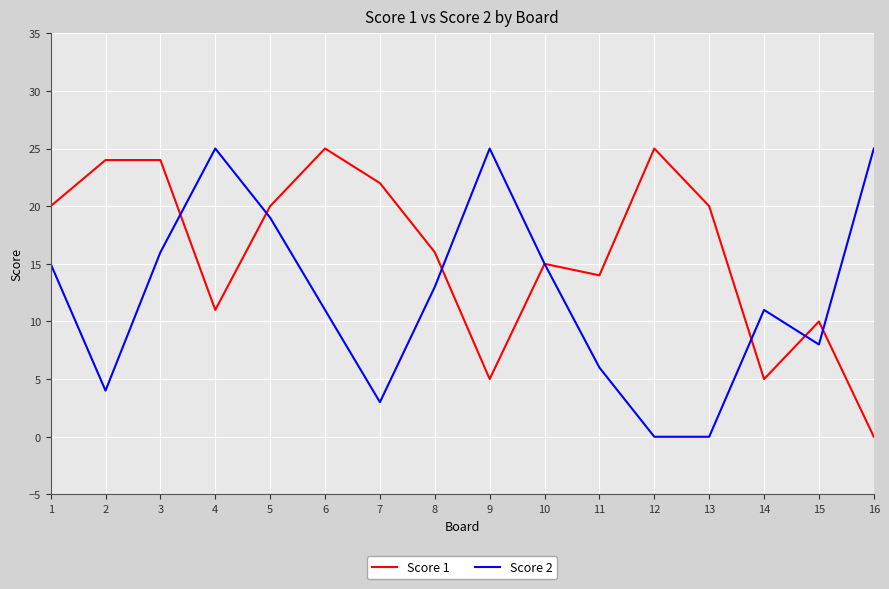

Reading right to left, transcribe all the data shown in this chart.

Score 1: 0	10	5	20	25	14	15	5	16	22	25	20	11	24	24	20
Score 2: 25	8	11	0	0	6	15	25	13	3	11	19	25	16	4	15